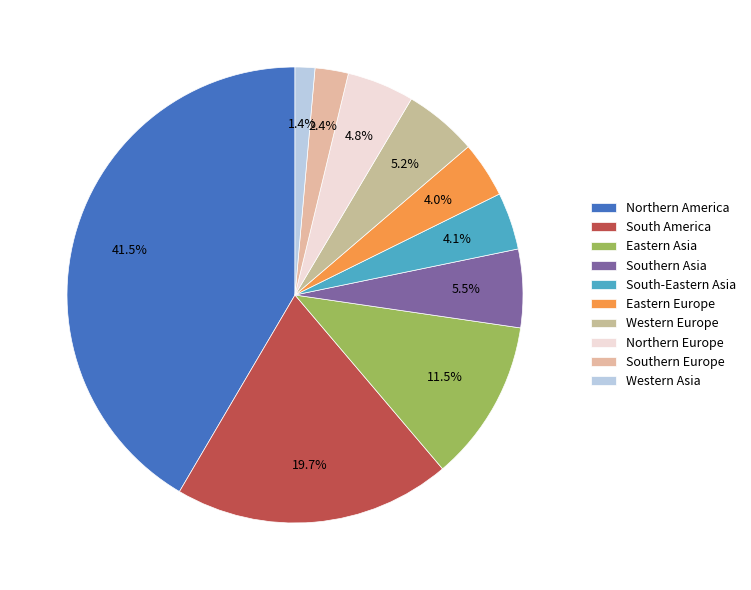

How many segments does this pie chart have?

10